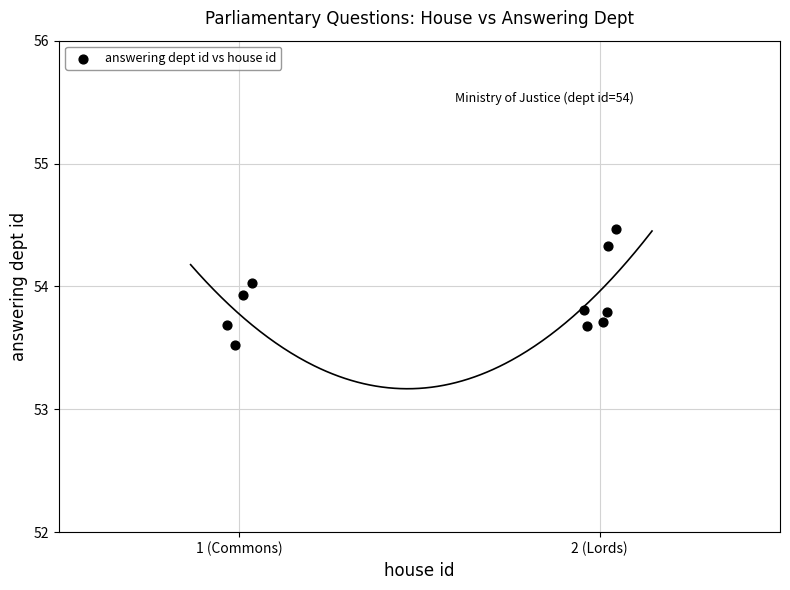

What is the range of Y values (max minus min)?

0.9